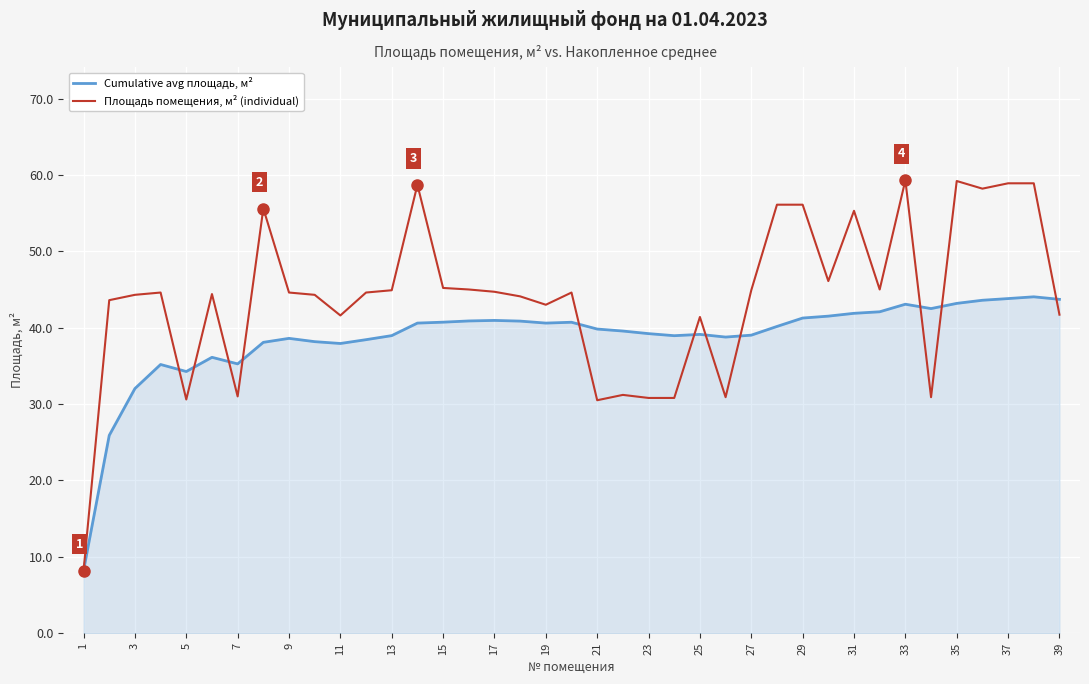

What is the difference between the maximum and second lowest values in the Cumulative avg площадь, м² series?

18.1